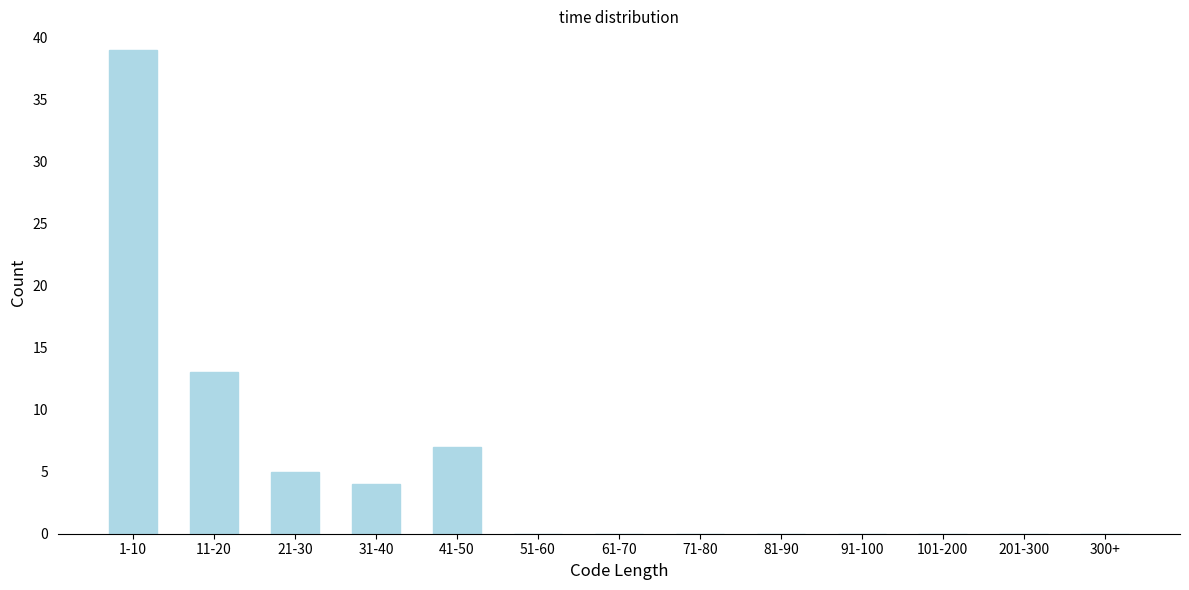

Reading right to left, extract all data points from this chart.

300+=0	201-300=0	101-200=0	91-100=0	81-90=0	71-80=0	61-70=0	51-60=0	41-50=7	31-40=4	21-30=5	11-20=13	1-10=39